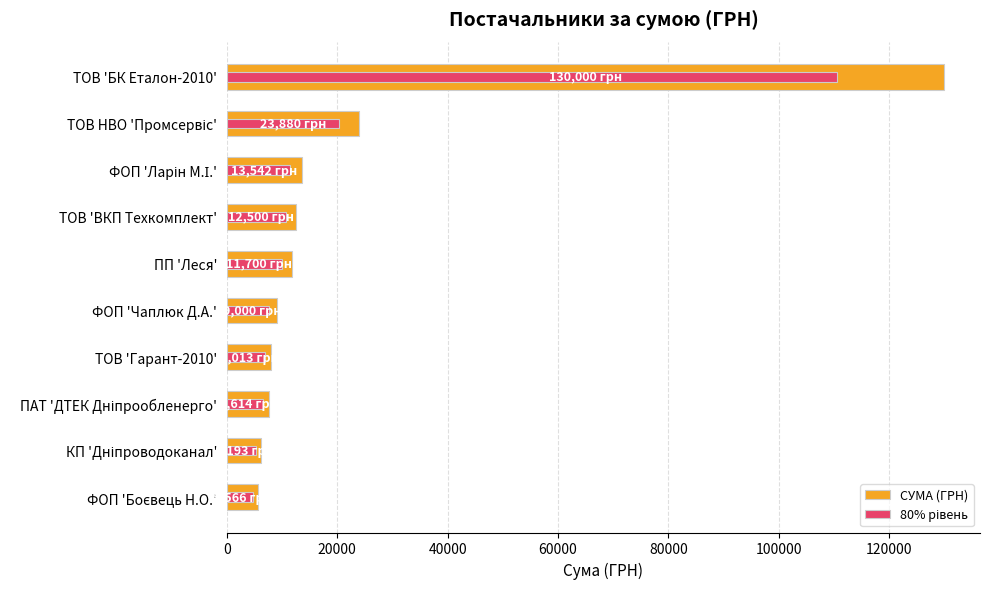

Which series has the largest total across all categories?

СУМА (ГРН)